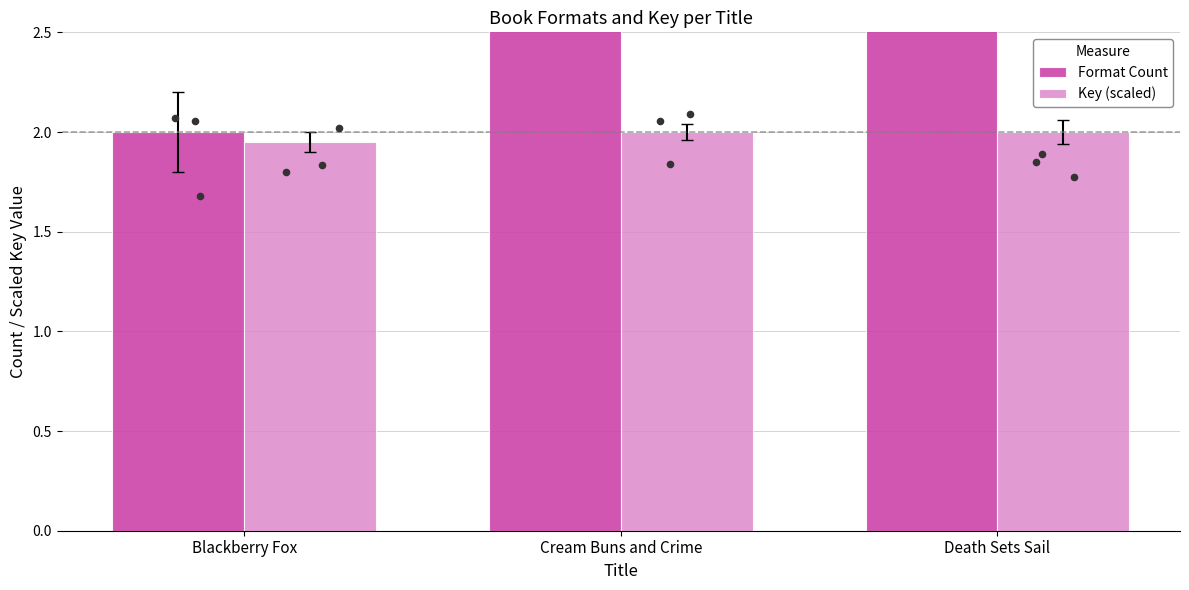

Is the value of Key (scaled) at Cream Buns and Crime greater than the value of Format Count at Blackberry Fox?

No